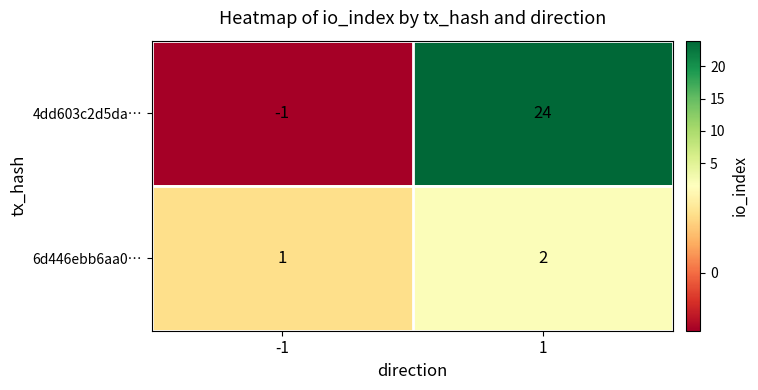

Is the value of 6d446ebb6aa0… at 1 greater than the value of 4dd603c2d5da… at -1?

Yes